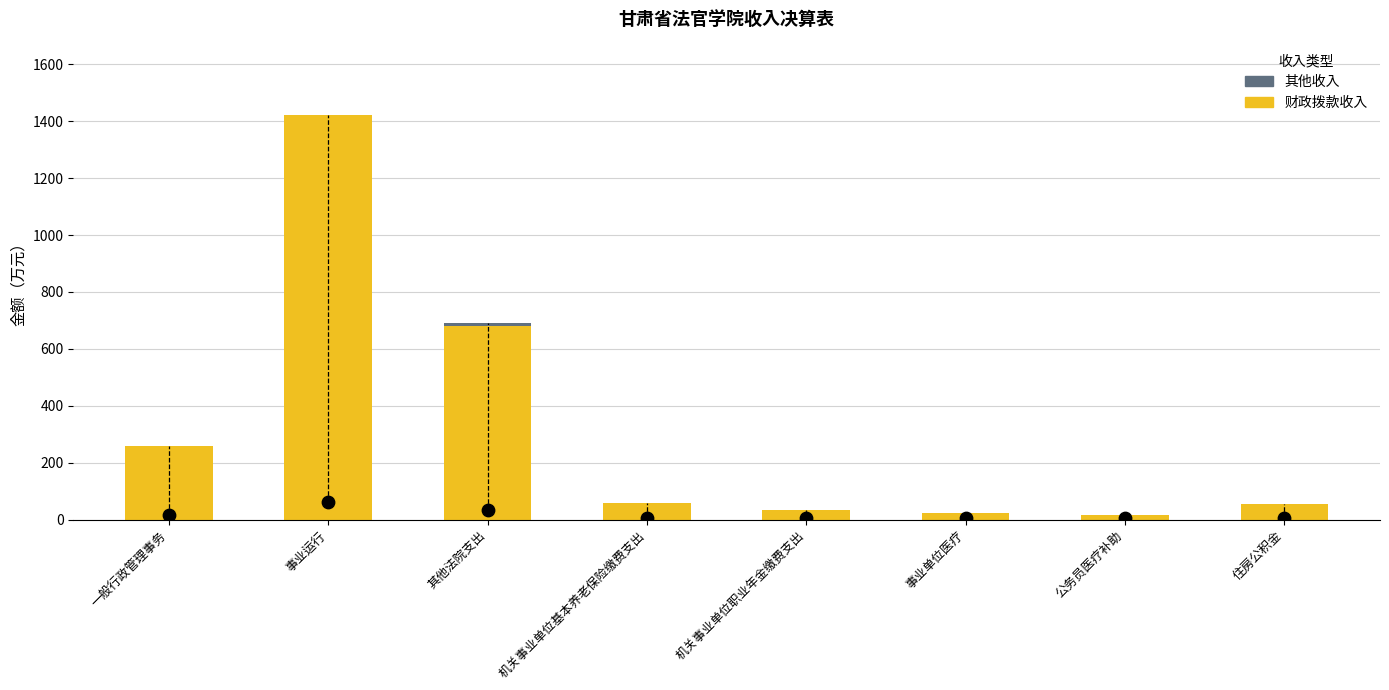

What is the total value across all series at 公务员医疗补助?

16.9